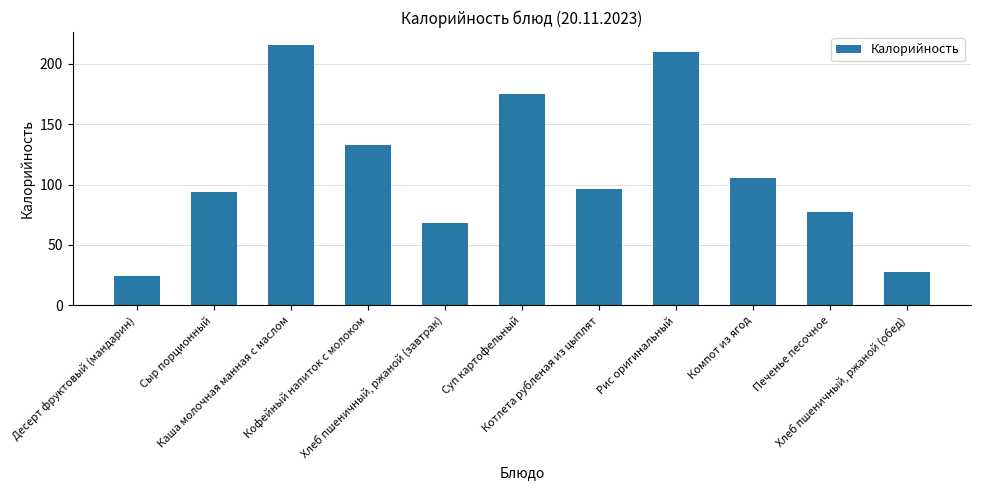

At which category does the chart reach its peak across all series?

Каша молочная манная с маслом